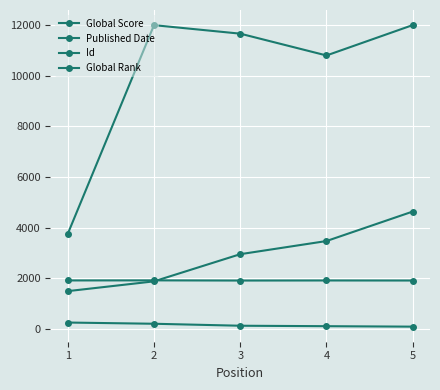

Does the chart have visible grid lines?

Yes